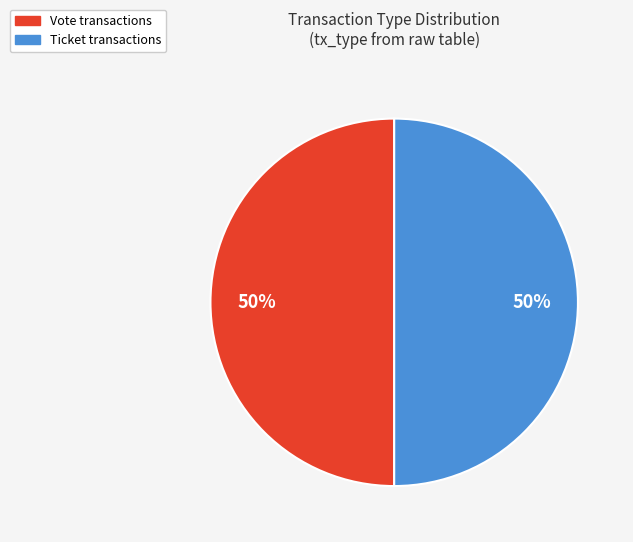

To the nearest percent, what is the average slice percentage?

50%